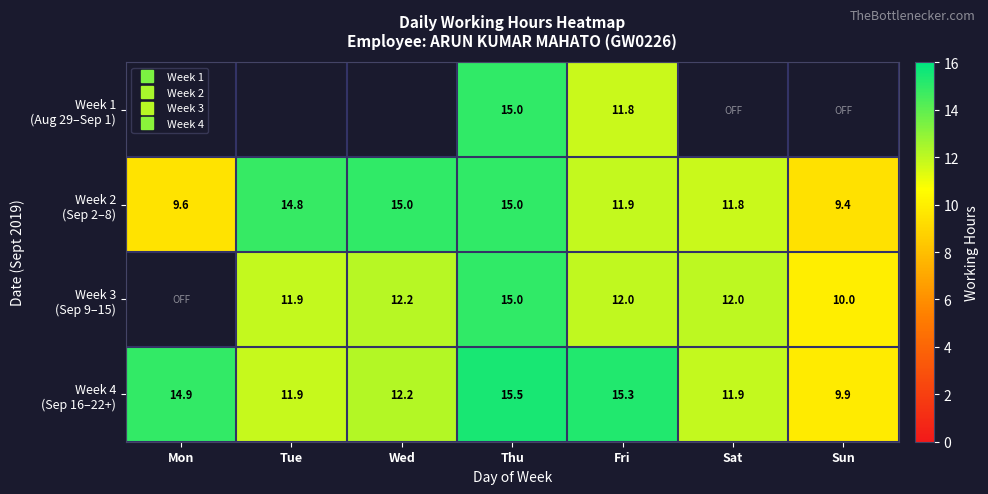

Where is Week 4 (Sep 16–22+) nearest to the value 12?

Sat